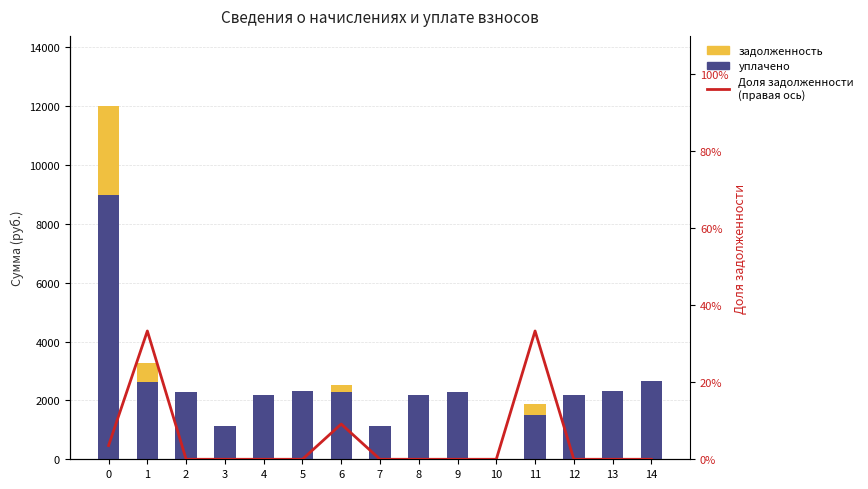

How many values in задолженность are above zero?

4